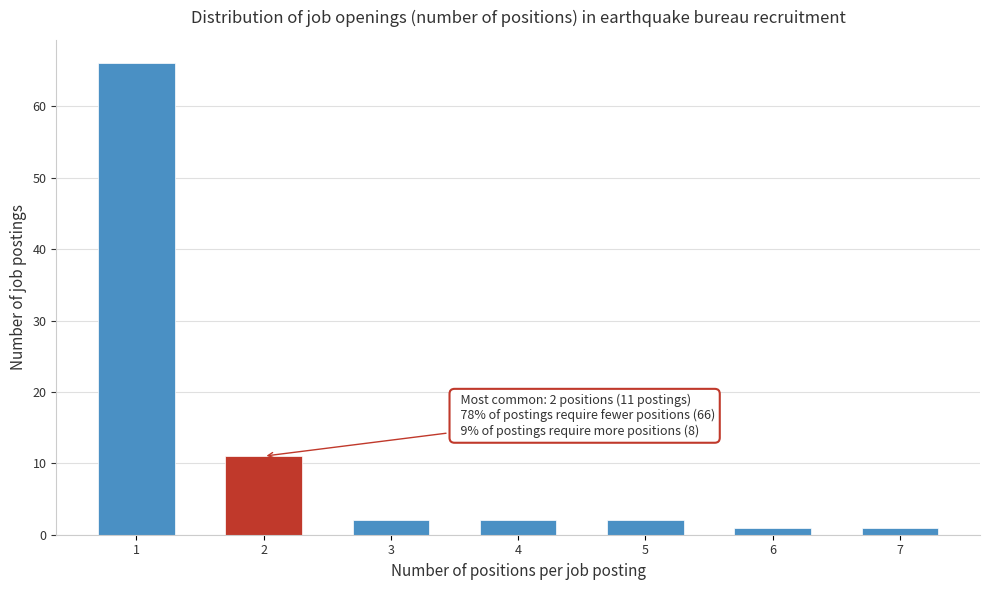

Reading left to right, list all the values displayed in this chart.

1=66	2=11	3=2	4=2	5=2	6=1	7=1